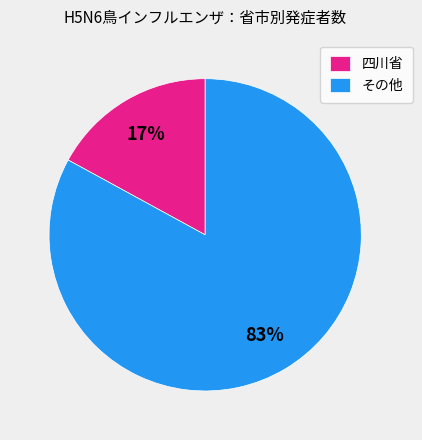

The その他 slice represents 71% of the pie. True or false?

False